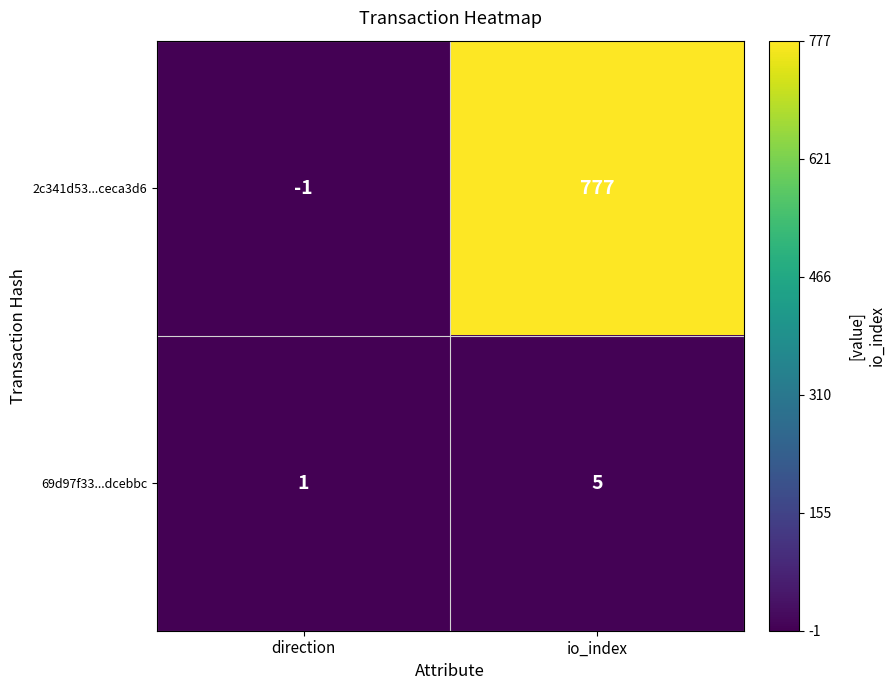

Rank the series by their average value, from highest to lowest.

2c341d53...ceca3d6, 69d97f33...dcebbc